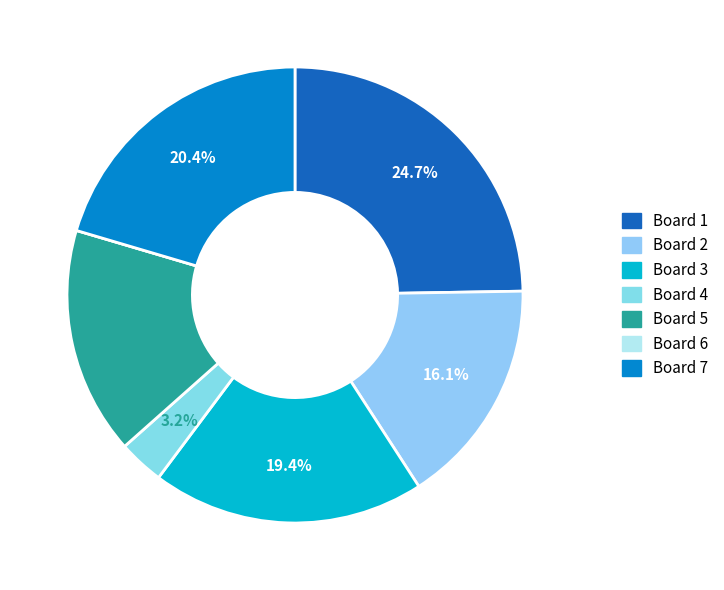

Is there any slice that represents more than half of the pie?

No